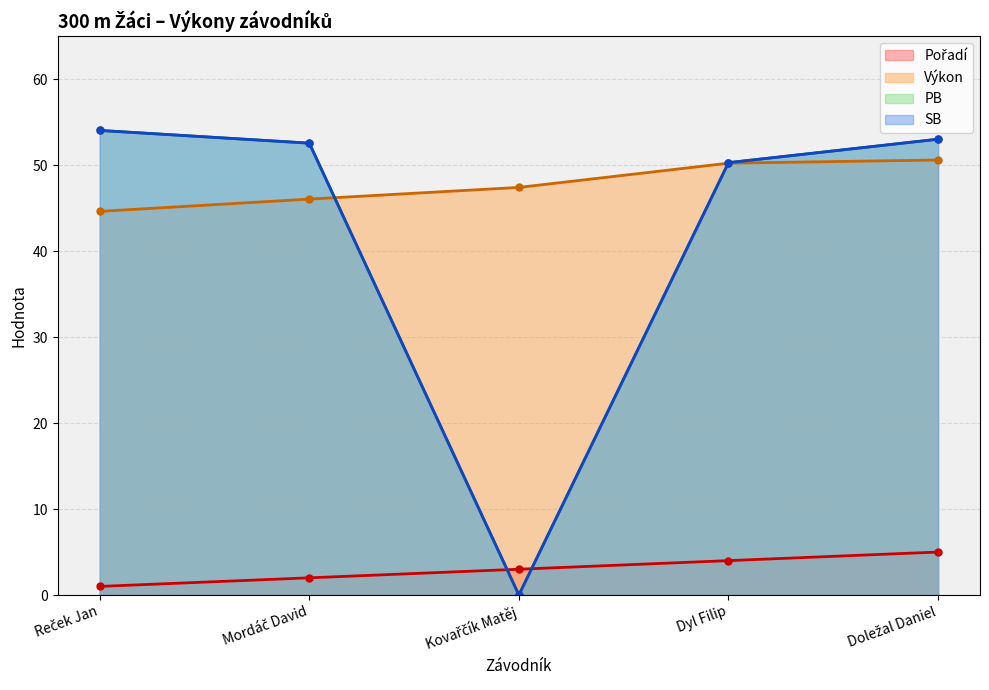

True or false: Výkon and PB intersect in this chart.

True